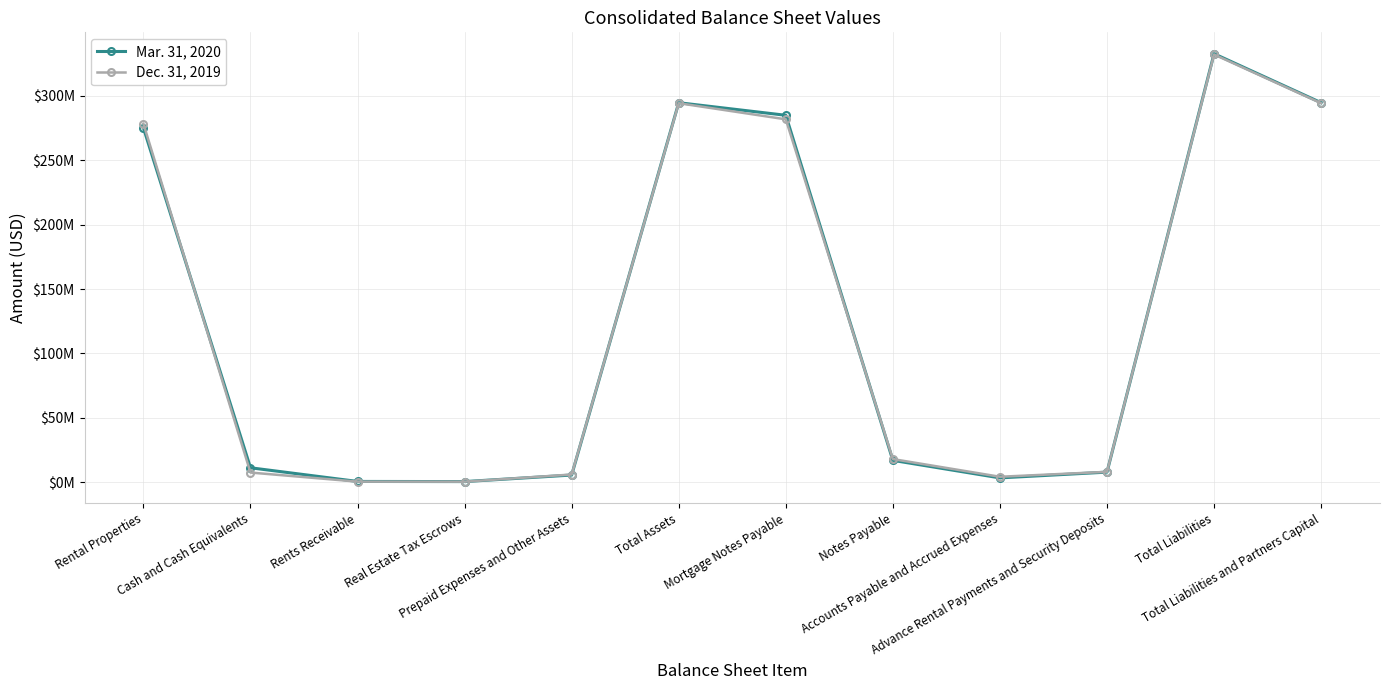

How many times do Dec. 31, 2019 and Mar. 31, 2020 cross each other?

5